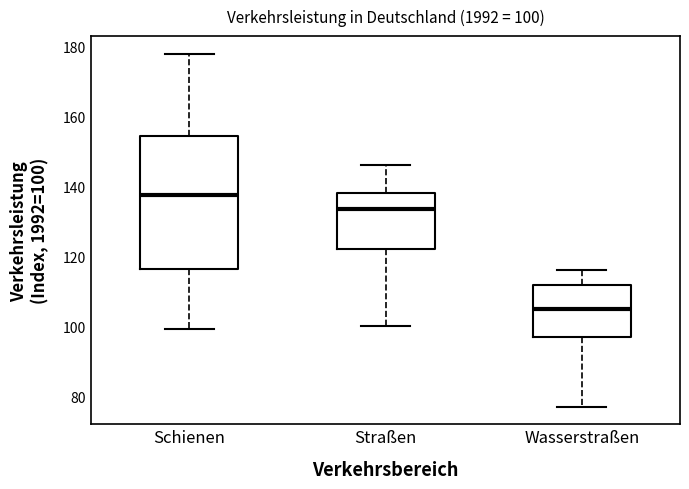

Comparing the boxes themselves (not the whiskers), which one is the tallest?

Schienen